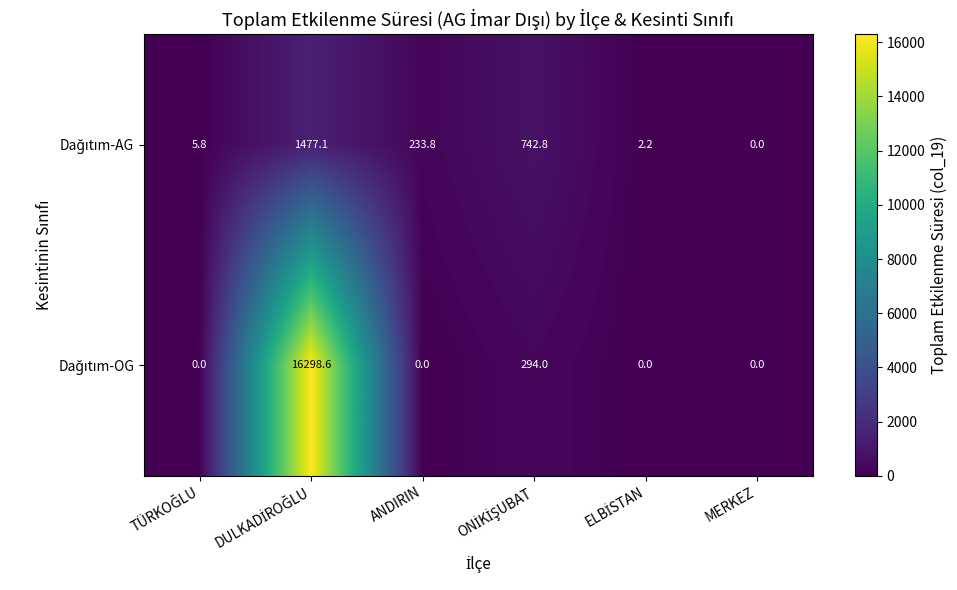

What is the total value across all series at ANDIRIN?

233.8